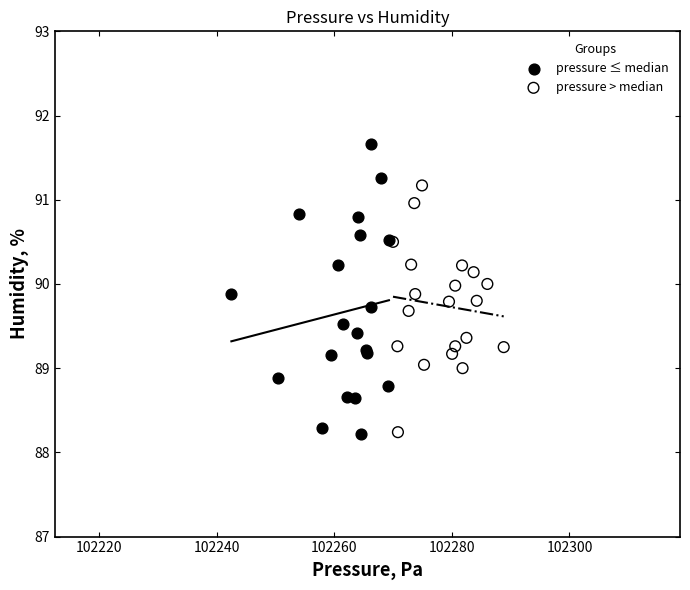

Which series reaches the maximum Y coordinate?

pressure ≤ median